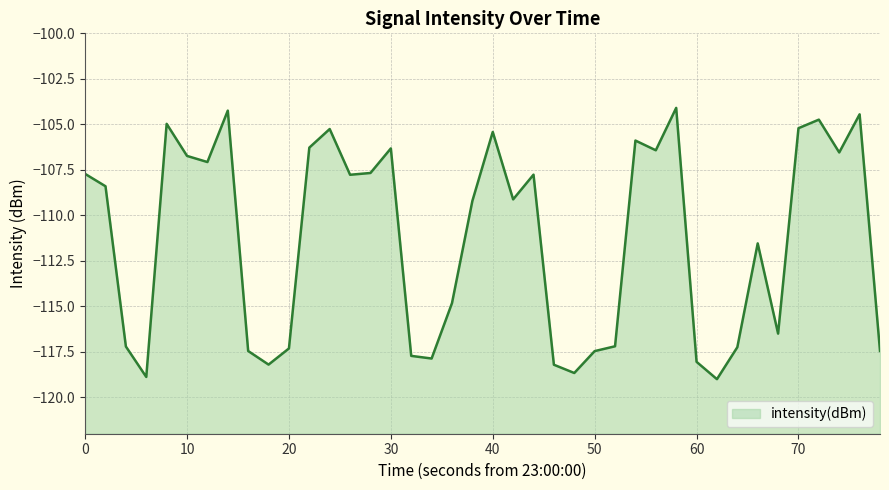

The chart shows a value of -107.7 at 0. True or false?

True